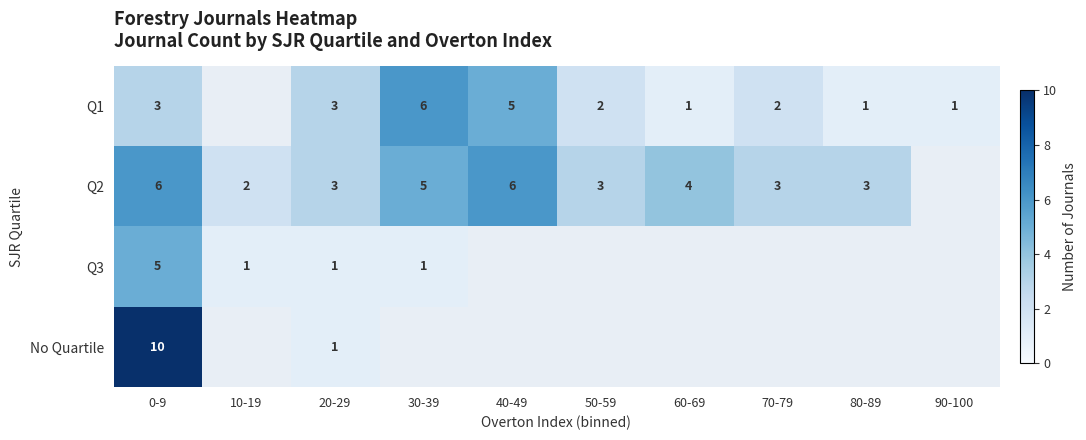

Is it true that Q2 equals 4 at 60-69?

True